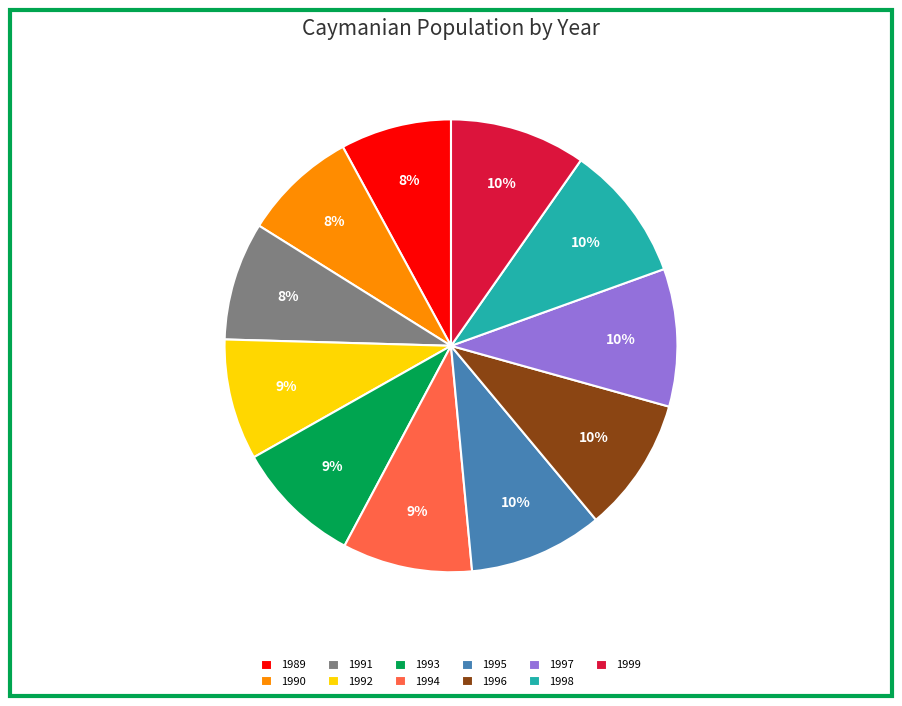

Combined, do 1990 and 1997 account for over 50%?

No